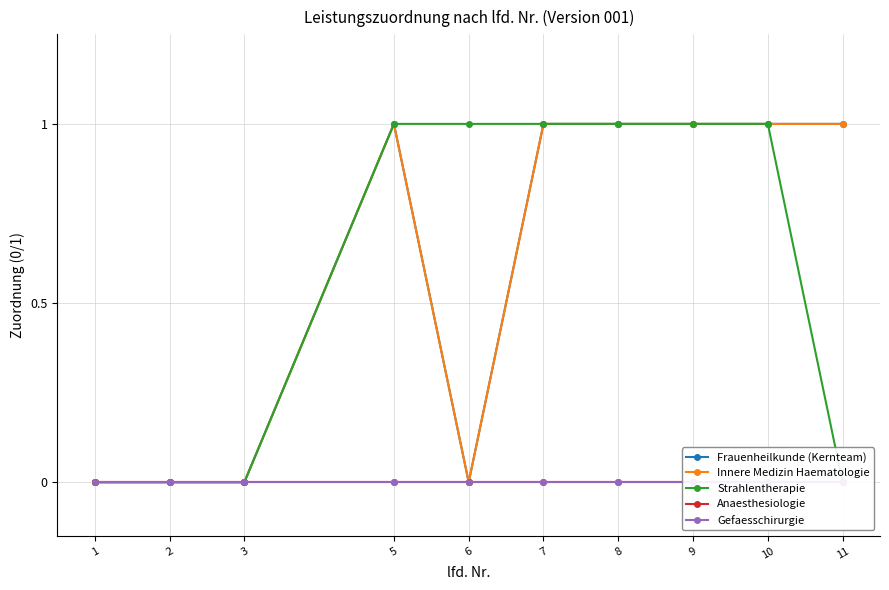

Reading right to left, extract all data points from this chart.

Frauenheilkunde (Kernteam): 11=1	10=1	9=1	8=1	7=1	6=0	5=1	3=0	2=0	1=0
Innere Medizin Haematologie: 11=1	10=1	9=1	8=1	7=1	6=0	5=1	3=0	2=0	1=0
Strahlentherapie: 11=0	10=1	9=1	8=1	7=1	6=1	5=1	3=0	2=0	1=0
Anaesthesiologie: 11=0	10=0	9=0	8=0	7=0	6=0	5=0	3=0	2=0	1=0
Gefaesschirurgie: 11=0	10=0	9=0	8=0	7=0	6=0	5=0	3=0	2=0	1=0